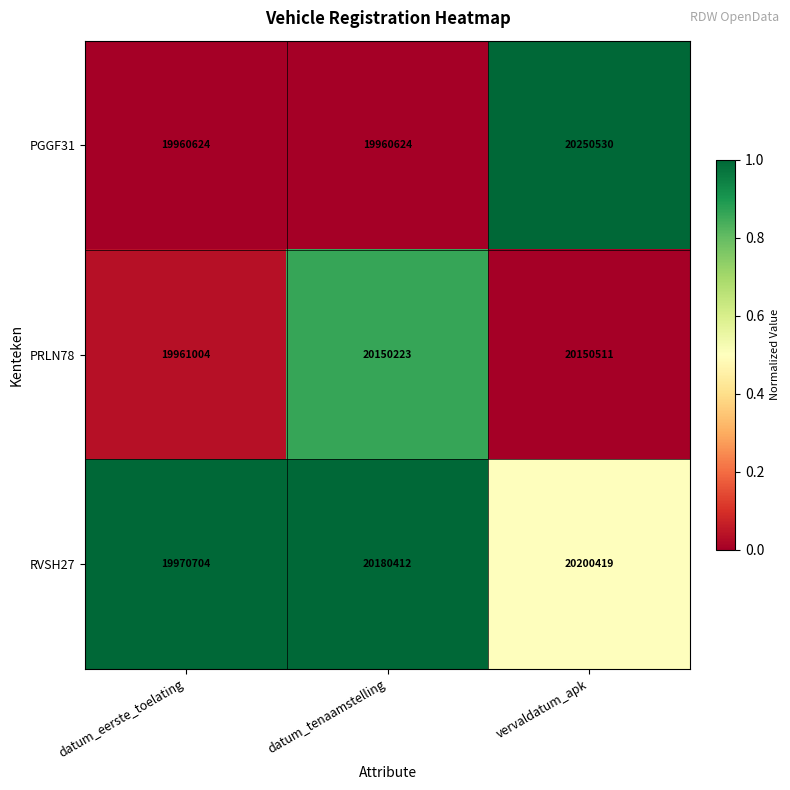

Between datum_eerste_toelating and datum_tenaamstelling, which series saw the biggest shift?

RVSH27